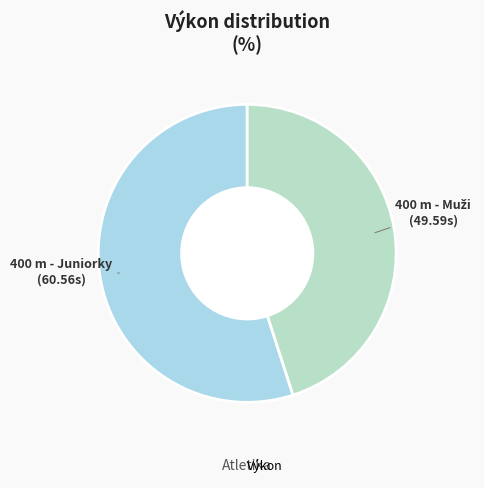

How many slices are in this pie chart?

2